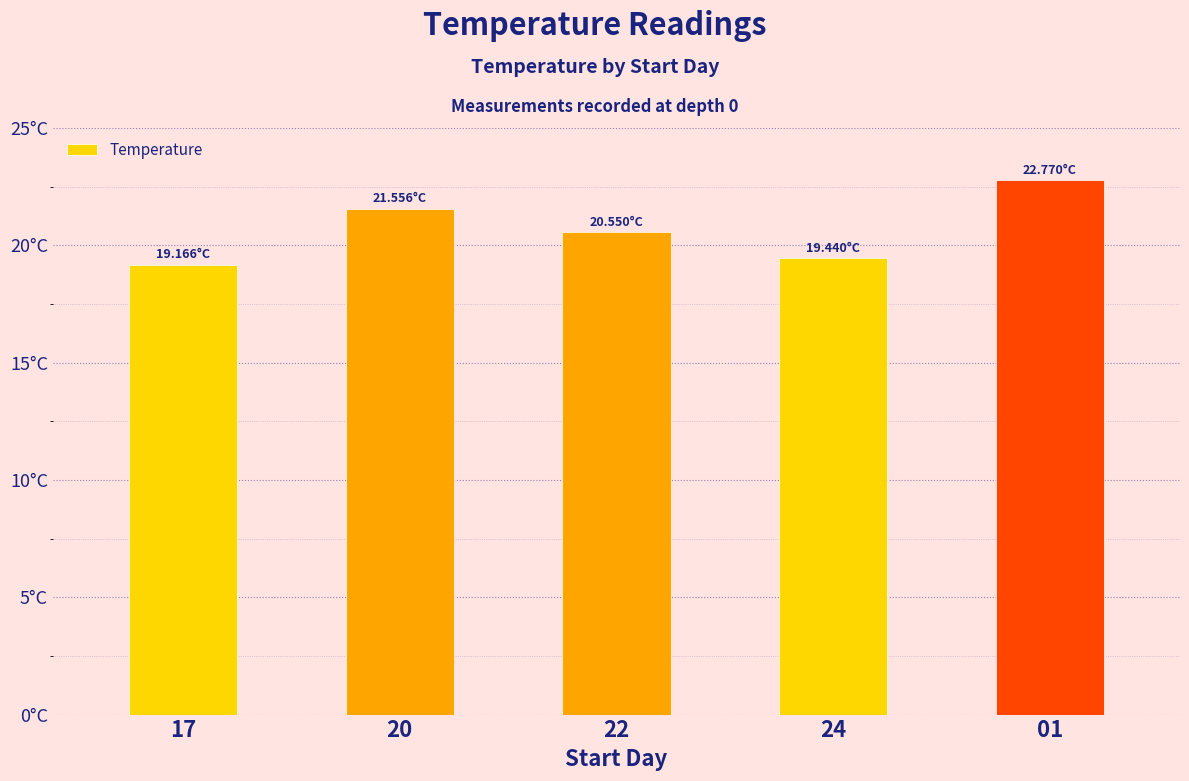

Which category has the lowest value across all series?

17